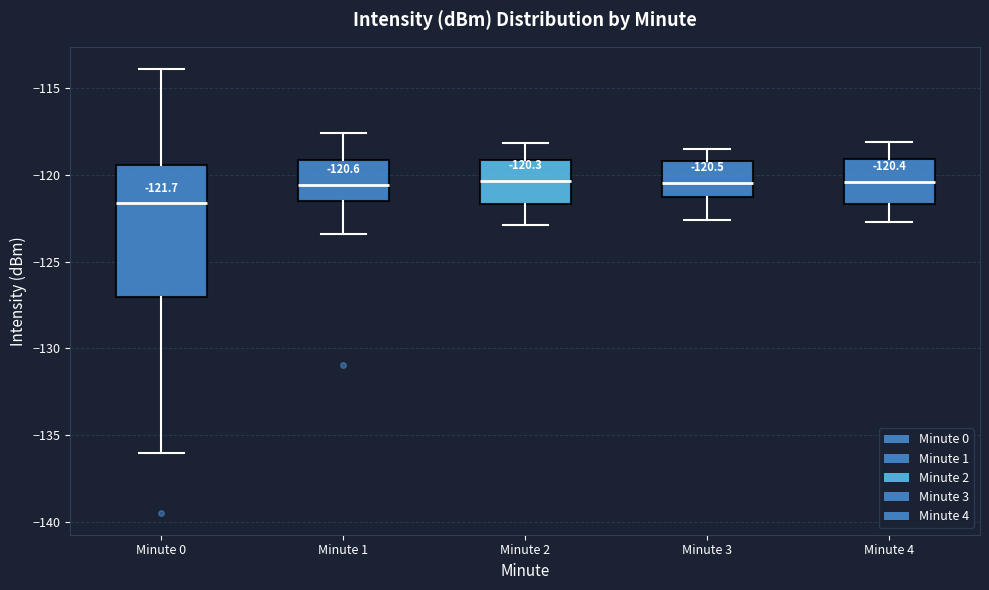

Comparing the boxes themselves (not the whiskers), which one is the tallest?

Minute 0